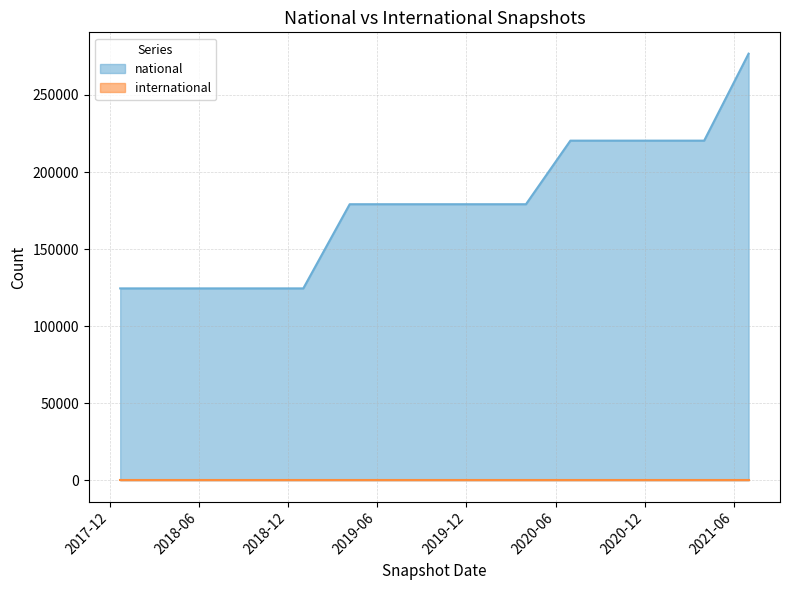

Reading left to right, list all the values displayed in this chart.

2017-12-22=124499	2018-04-09=124499	2018-07-11=124499	2018-09-28=124499	2019-01-01=124499	2019-04-06=179116	2019-07-01=179116	2019-10-09=179116	2020-01-01=179116	2020-04-01=179116	2020-07-01=220377	2020-10-01=220377	2021-01-01=220377	2021-04-01=220377	2021-07-01=276815